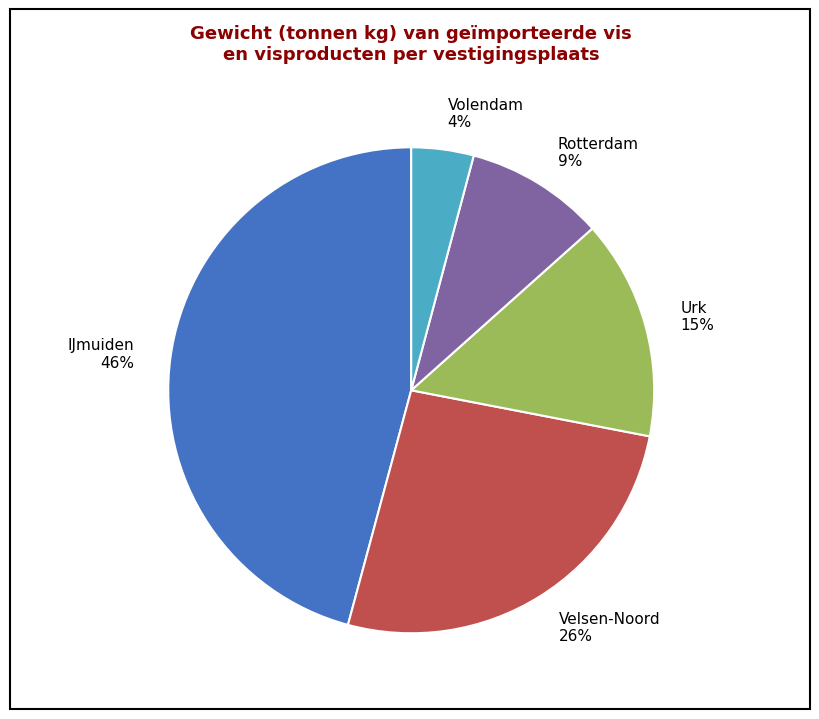

How many slices are in this pie chart?

5